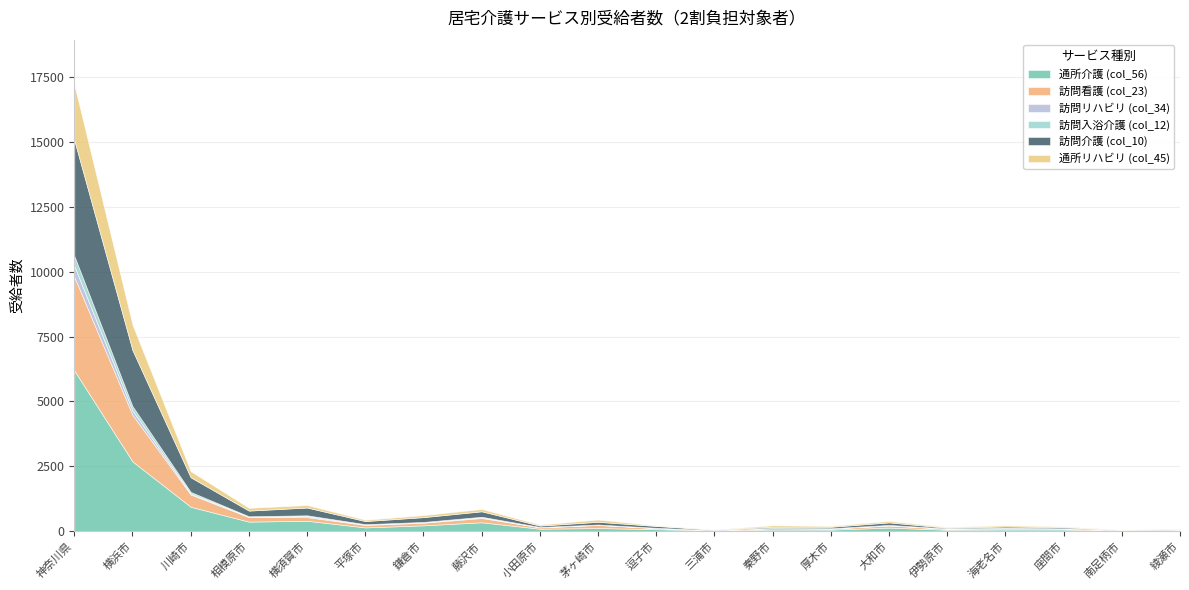

The 通所介護 (col_56) series shows 35 at 三浦市. True or false?

True